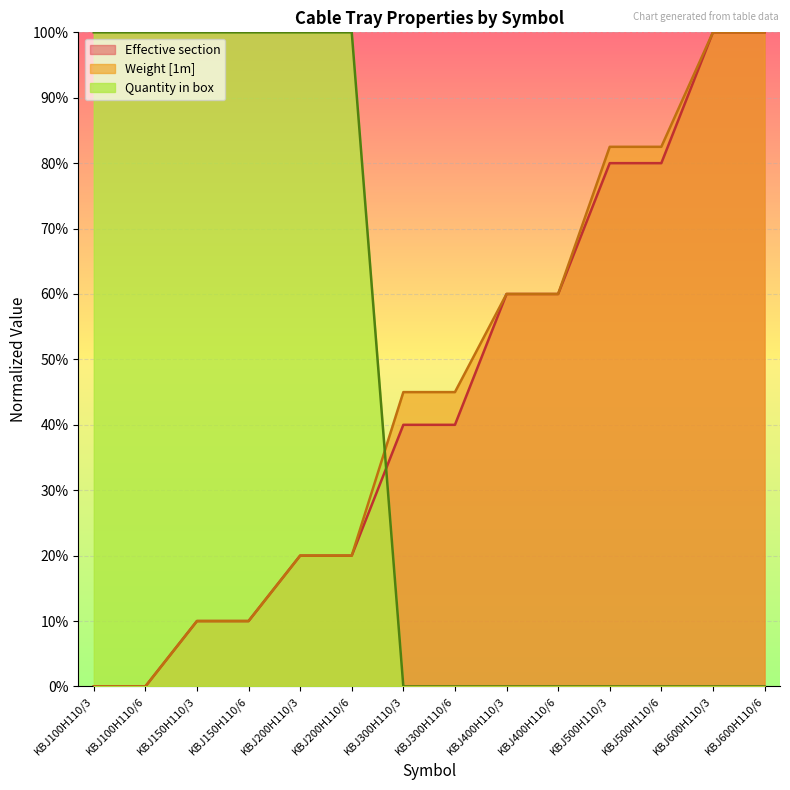

Reading left to right, transcribe all the data shown in this chart.

Weight [1m]: KBJ100H110/3=0.0	KBJ100H110/6=0.0	KBJ150H110/3=10.0	KBJ150H110/6=10.0	KBJ200H110/3=20.0	KBJ200H110/6=20.0	KBJ300H110/3=45.0	KBJ300H110/6=45.0	KBJ400H110/3=60.0	KBJ400H110/6=60.0	KBJ500H110/3=82.5	KBJ500H110/6=82.5	KBJ600H110/3=100.0	KBJ600H110/6=100.0
Quantity in box: KBJ100H110/3=100.0	KBJ100H110/6=100.0	KBJ150H110/3=100.0	KBJ150H110/6=100.0	KBJ200H110/3=100.0	KBJ200H110/6=100.0	KBJ300H110/3=0.0	KBJ300H110/6=0.0	KBJ400H110/3=0.0	KBJ400H110/6=0.0	KBJ500H110/3=0.0	KBJ500H110/6=0.0	KBJ600H110/3=0.0	KBJ600H110/6=0.0
Effective section: KBJ100H110/3=0.0	KBJ100H110/6=0.0	KBJ150H110/3=10.0	KBJ150H110/6=10.0	KBJ200H110/3=20.0	KBJ200H110/6=20.0	KBJ300H110/3=40.0	KBJ300H110/6=40.0	KBJ400H110/3=60.0	KBJ400H110/6=60.0	KBJ500H110/3=80.0	KBJ500H110/6=80.0	KBJ600H110/3=100.0	KBJ600H110/6=100.0